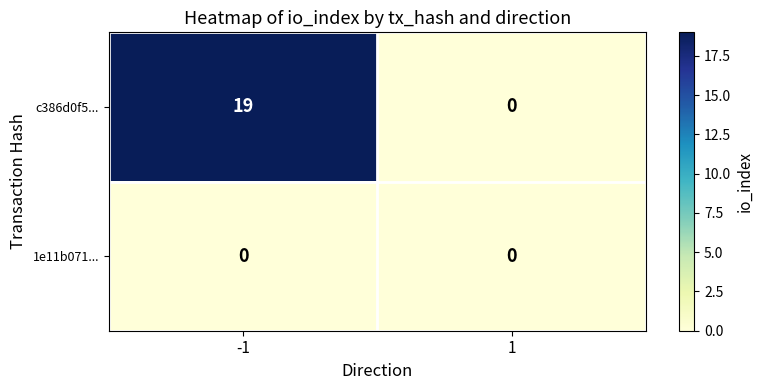

How many values in c386d0f5... are above zero?

1